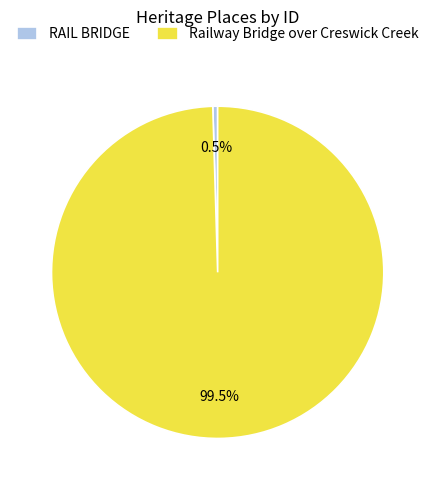

Is the sum of Railway Bridge over Creswick Creek and RAIL BRIDGE greater than half?

Yes